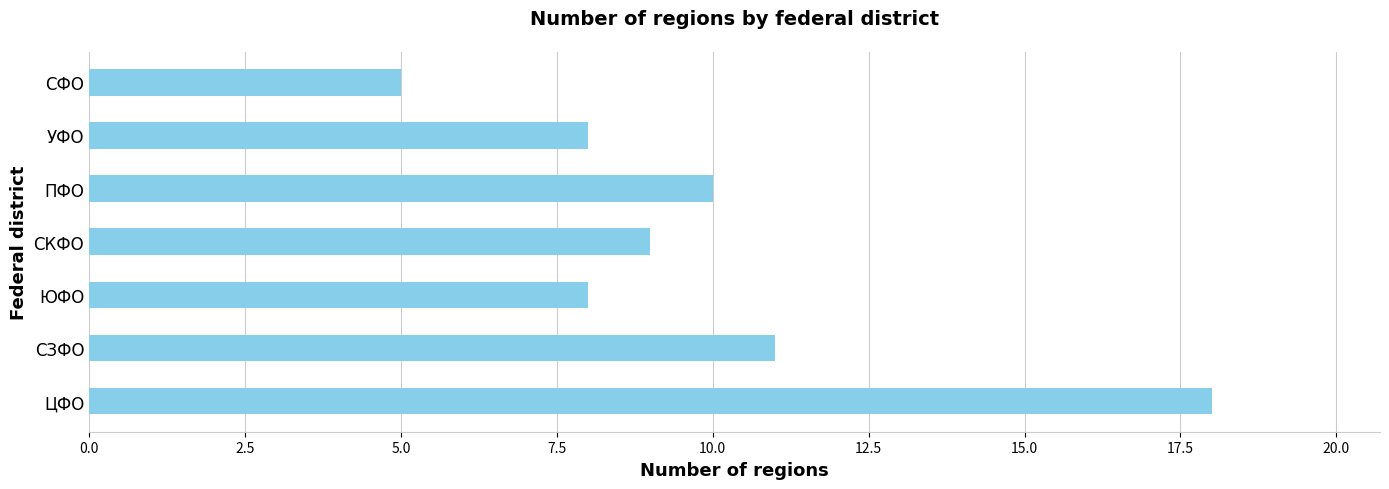

What is the ratio of the value at УФО to the value at СФО?

1.6